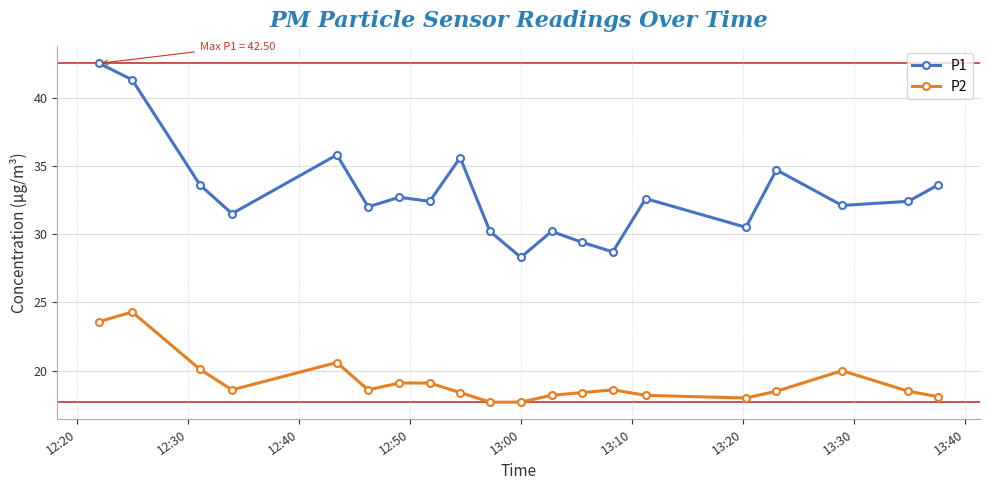

What is the lowest value of the P2 series?

17.7